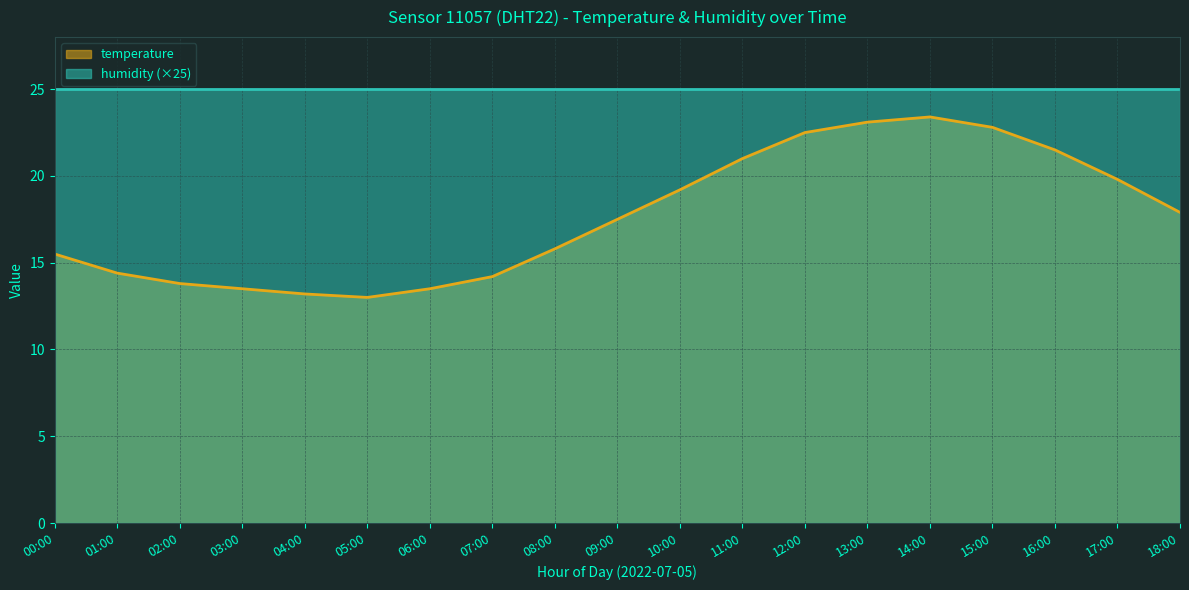

List the labels in order of value, smallest first.

05:00, 04:00, 03:00, 06:00, 02:00, 07:00, 01:00, 00:00, 08:00, 09:00, 18:00, 10:00, 17:00, 11:00, 16:00, 12:00, 15:00, 13:00, 14:00